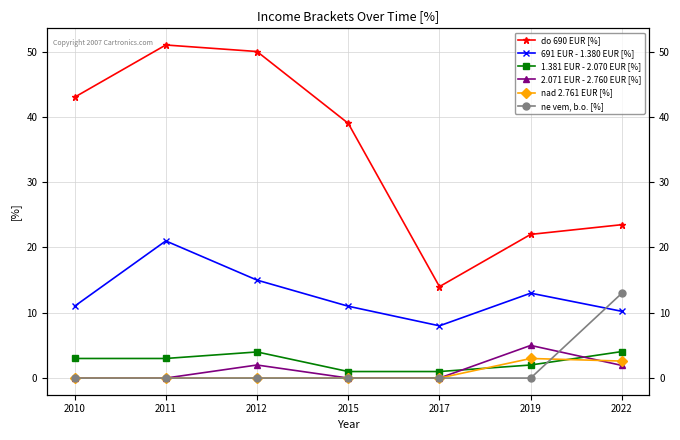

Which series has the largest total across all categories?

do 690 EUR [%]